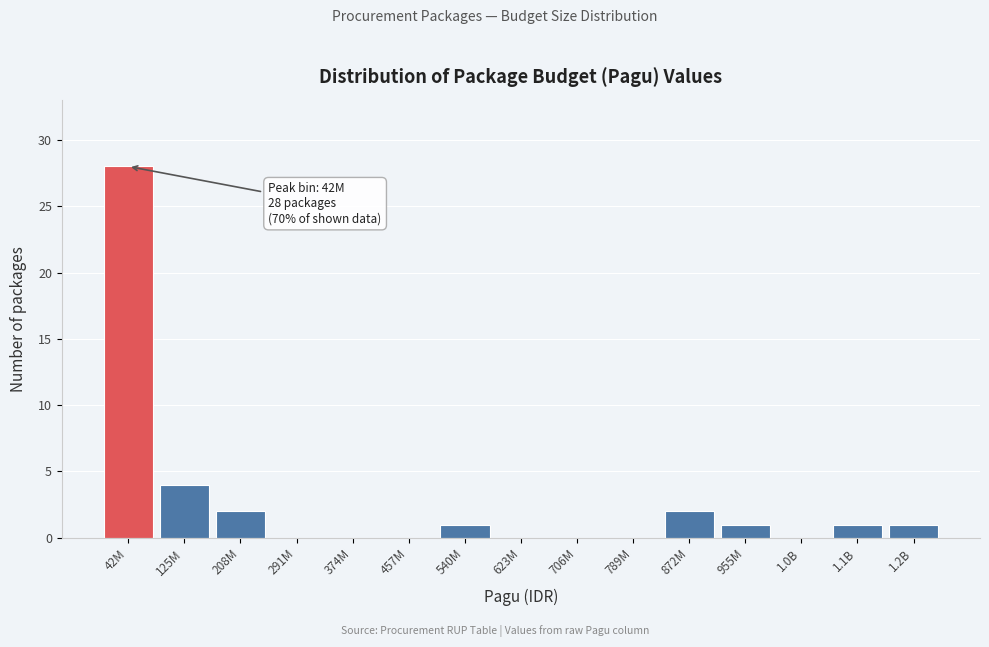

Reading left to right, extract all data points from this chart.

42M=28	125M=4	208M=2	291M=0	374M=0	457M=0	540M=1	623M=0	706M=0	789M=0	872M=2	955M=1	1.0B=0	1.1B=1	1.2B=1